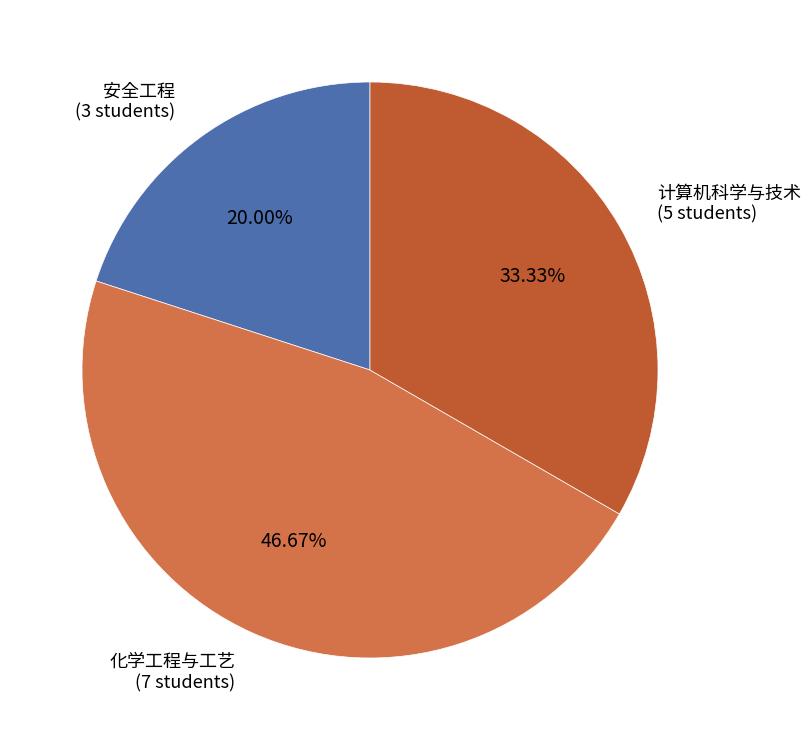

Is there any slice that represents more than half of the pie?

No